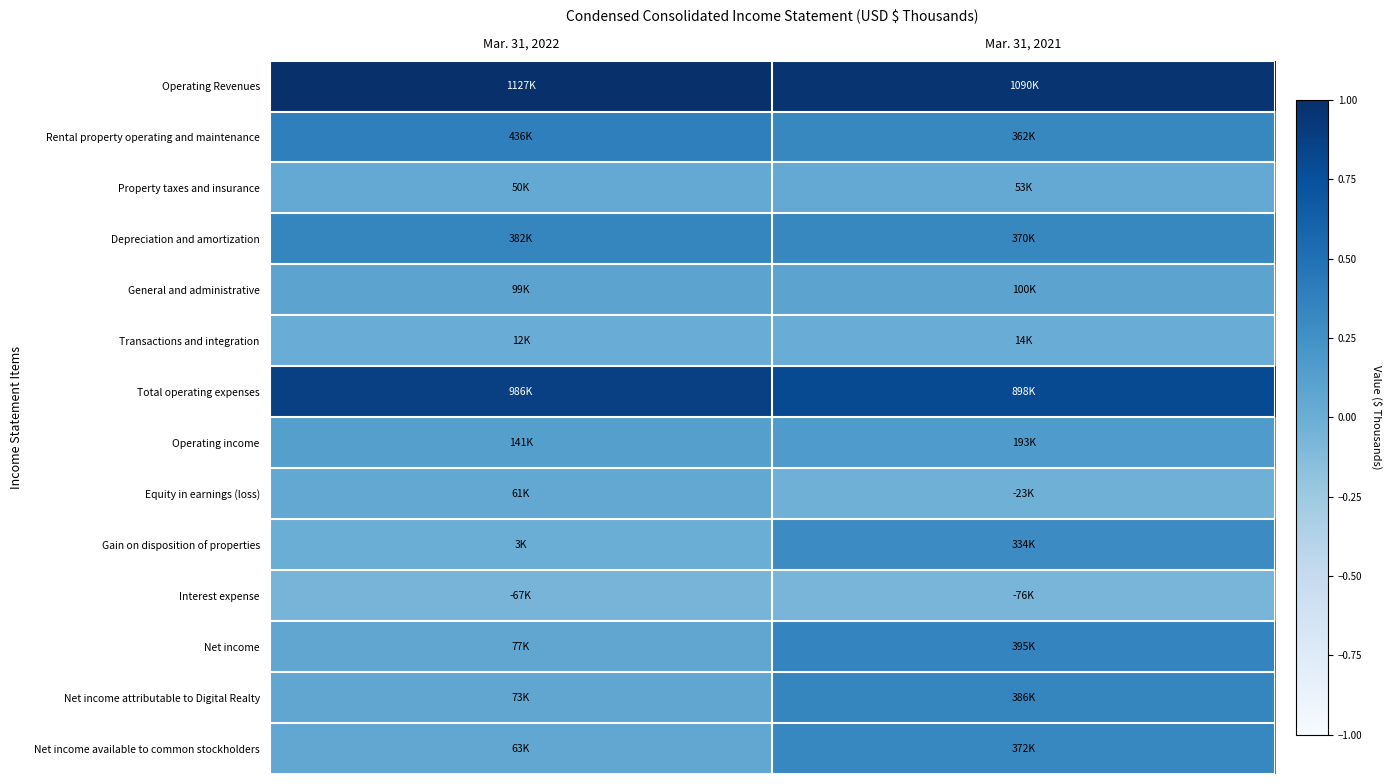

At which category does the chart reach its peak across all series?

Mar. 31, 2022